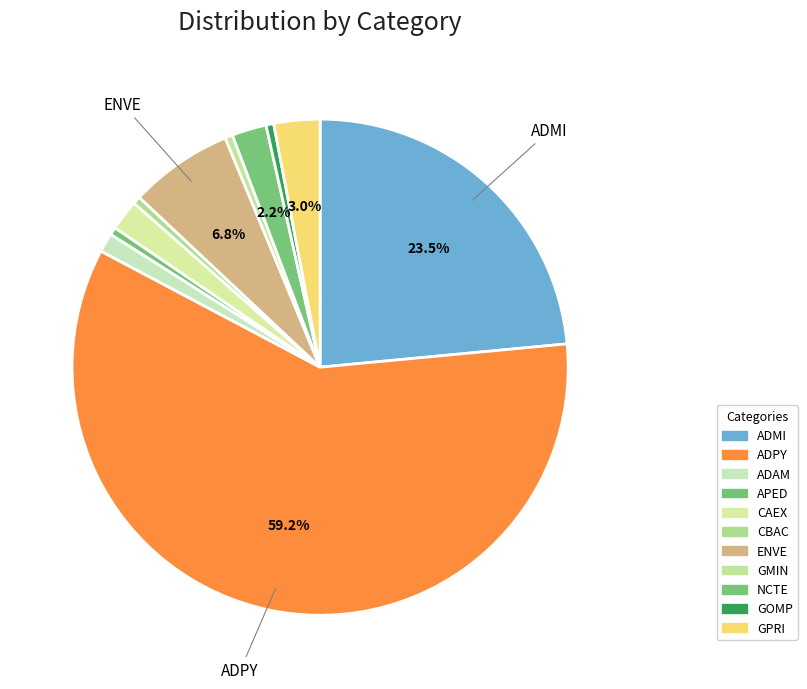

Does GMIN represent more than half of the total?

No